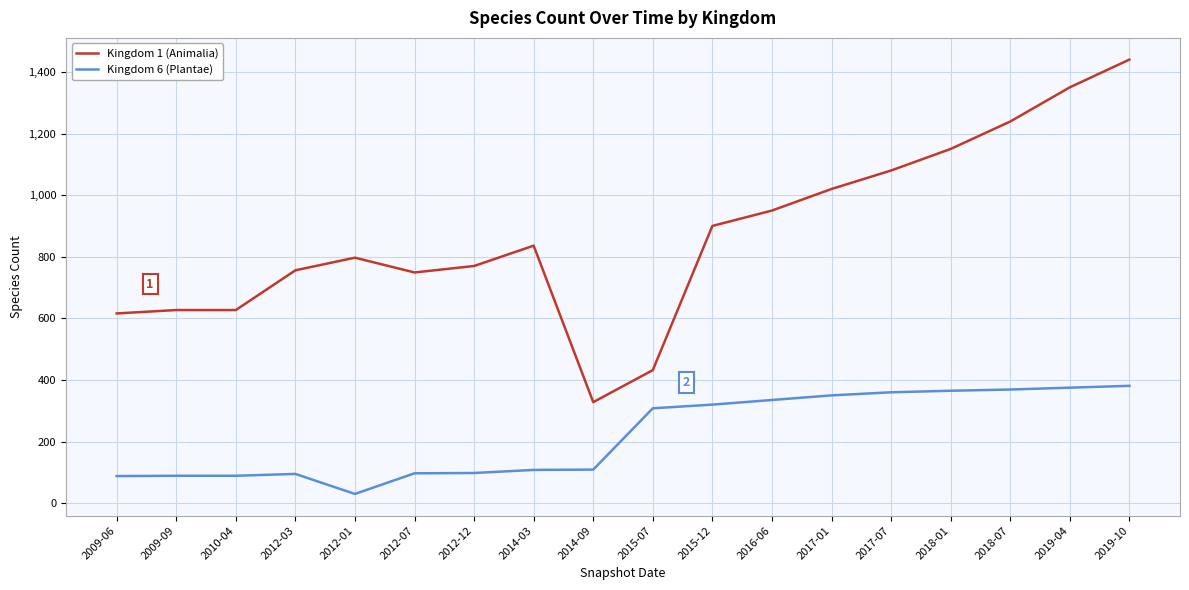

What value does the Kingdom 6 (Plantae) series have at 2017-01?

350